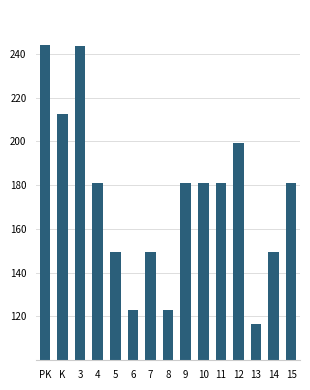

Approximately how many times larger is the value at 12 compared to 13?

1.7